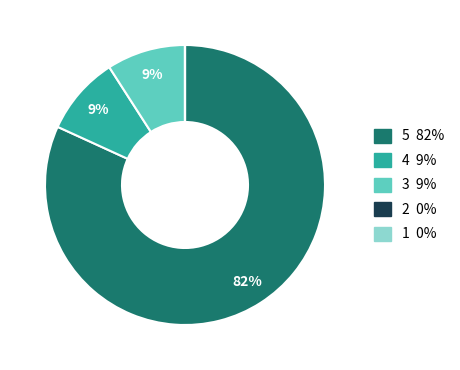

Is there a majority slice in this chart?

Yes